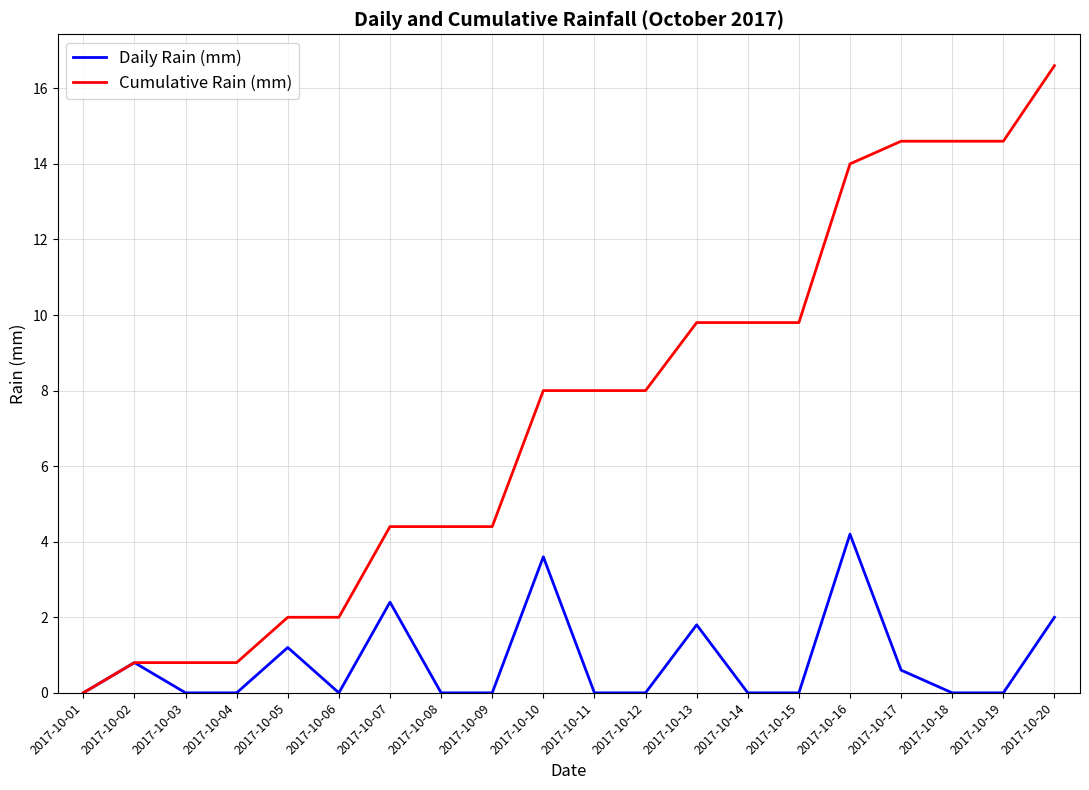

What is the difference between the Daily Rain (mm) values at 2017-10-12 and 2017-10-10?

3.6